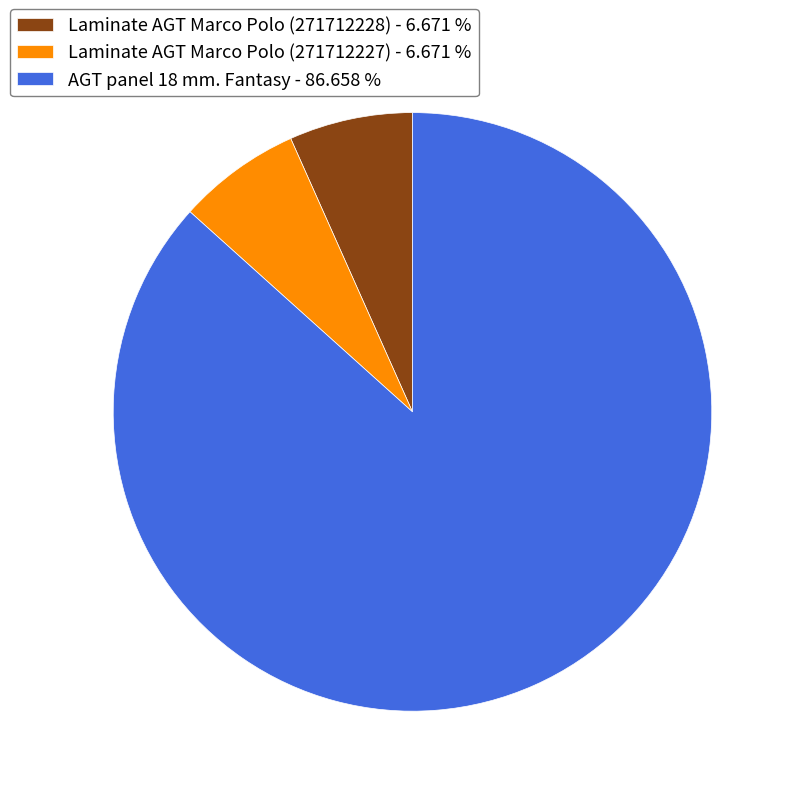

Does AGT panel 18 mm. Fantasy account for over 50% of the chart?

Yes